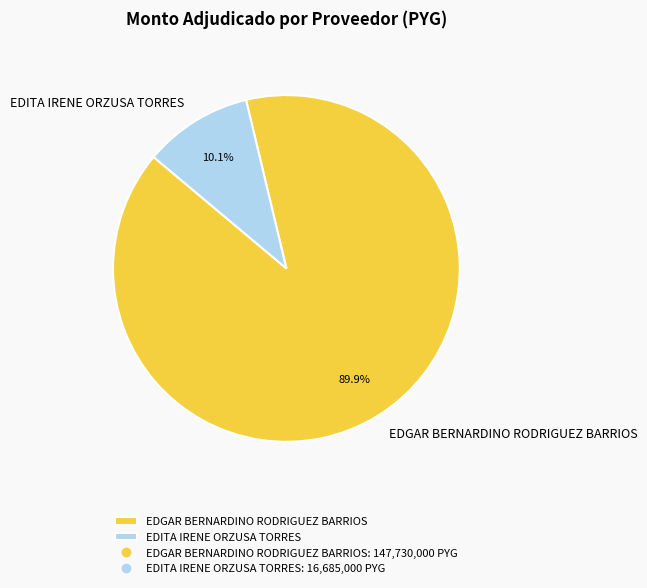

What portion of the pie excludes EDGAR BERNARDINO RODRIGUEZ BARRIOS?

10.1%